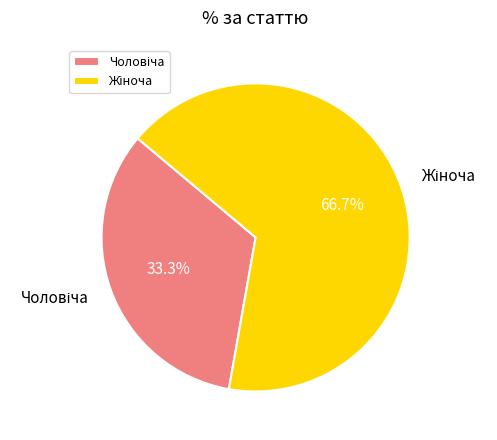

Is there any slice that represents more than half of the pie?

Yes